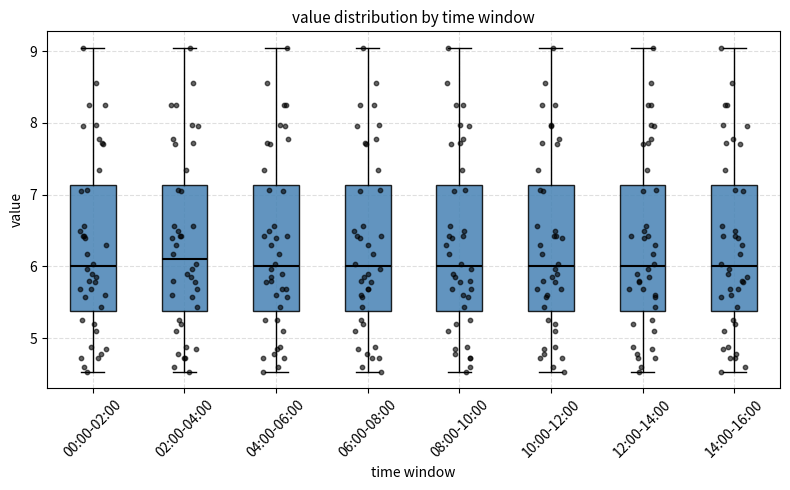

Where is the upper edge of the box for 08:00-10:00 on the y-axis? The values are not printed on the chart, so give them approximately, as read against the axis.

7.1